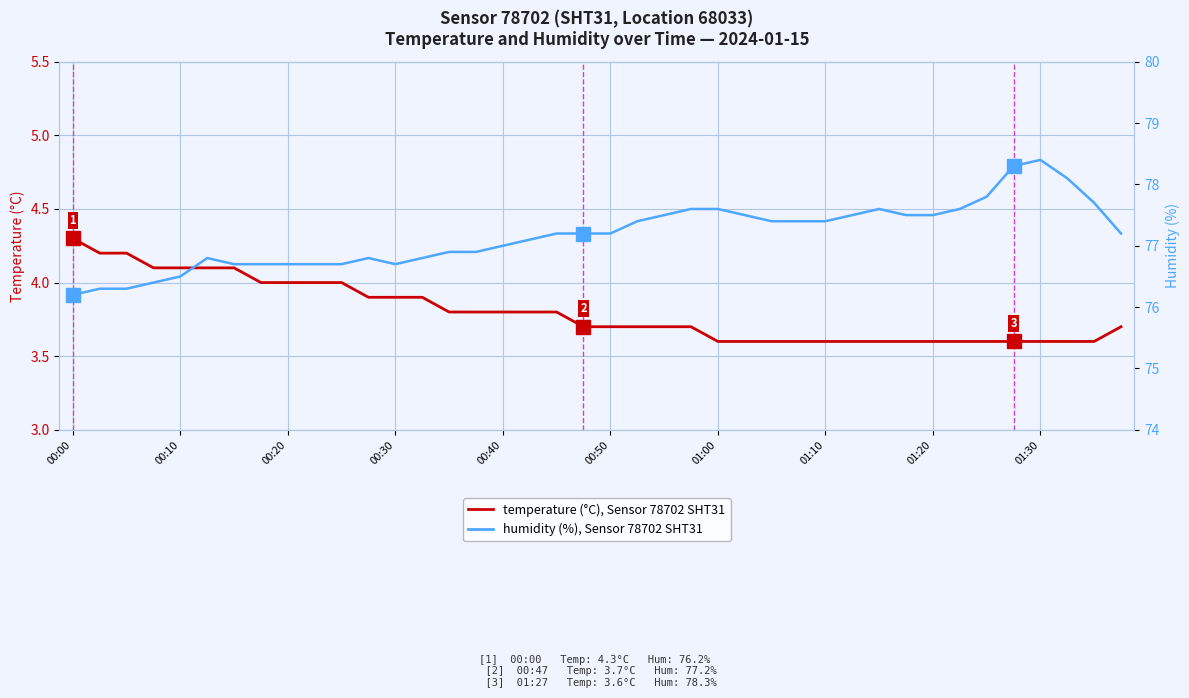

What is the total value across all series at 01:00?

80.8